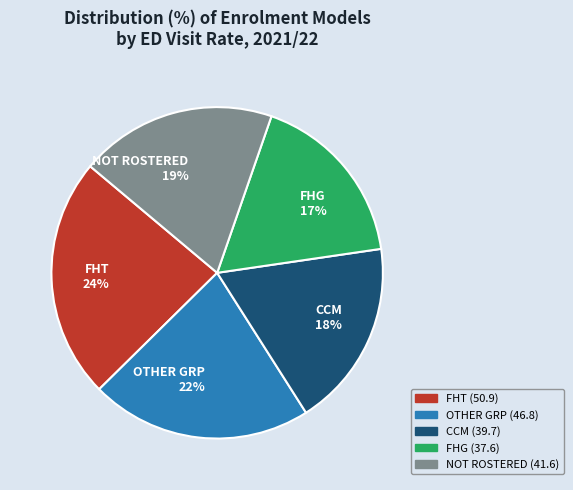

What is the smallest slice in the pie chart?

FHG